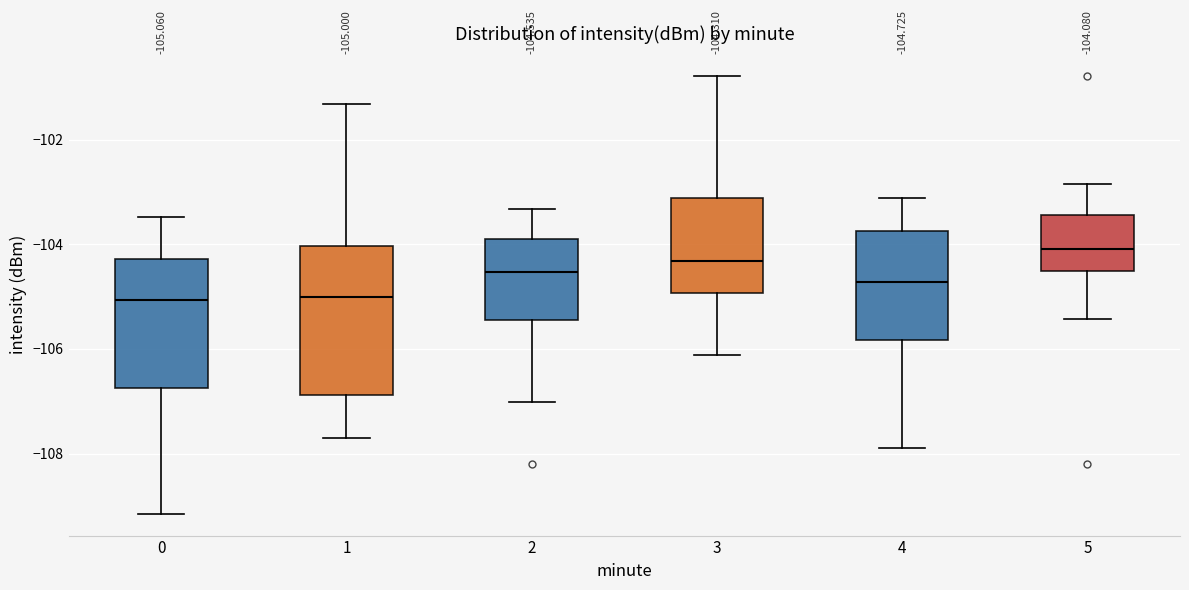

Which box's median line is the highest?

5